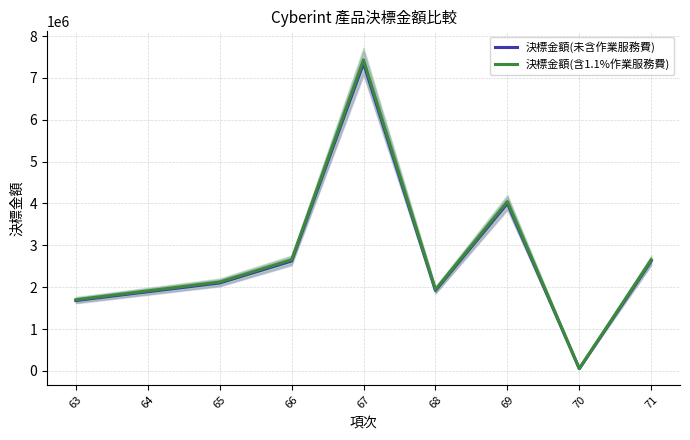

What is the value of the 決標金額(含1.1%作業服務費) point at the 6th from the left?

1941345